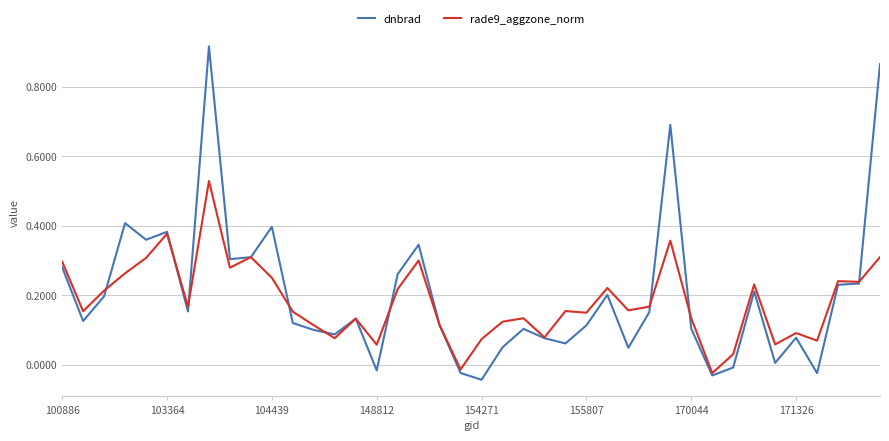

Which series has the largest range (max minus min)?

dnbrad